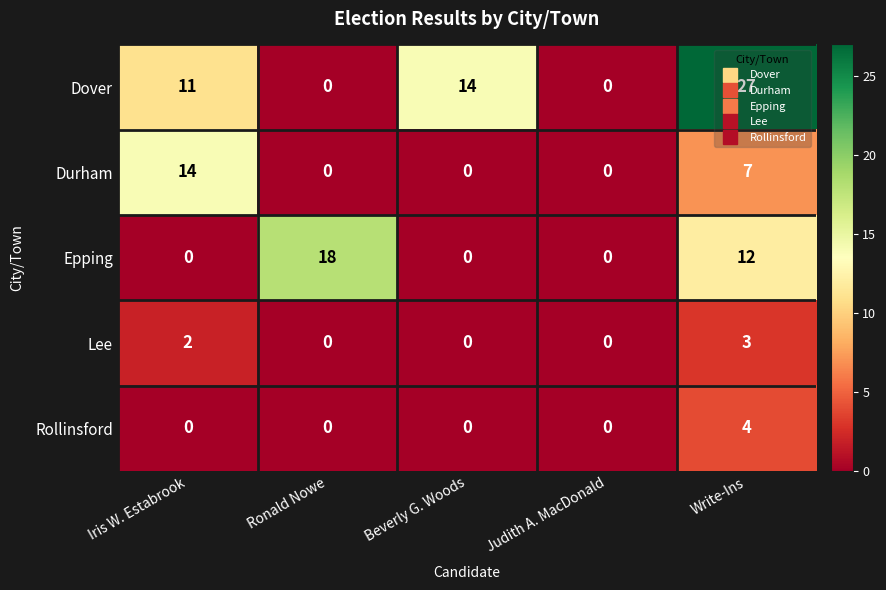

Is it true that Lee equals 2 at Beverly G. Woods?

False